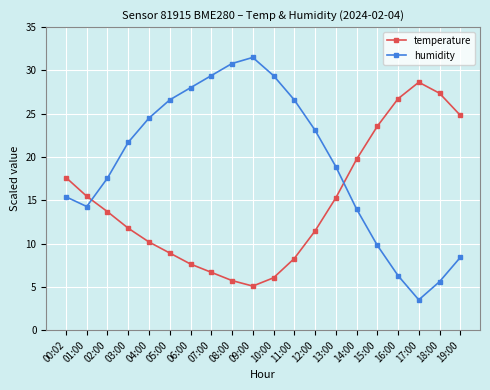

What is the approximate value of temperature at 07:00?

6.7